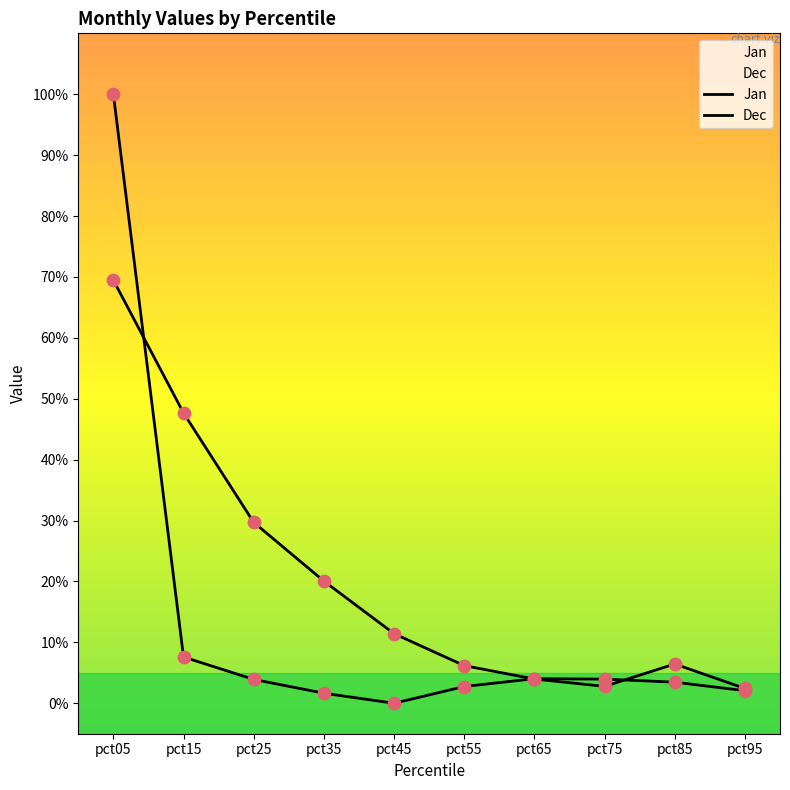

Which series contains the highest Y value?

Dec